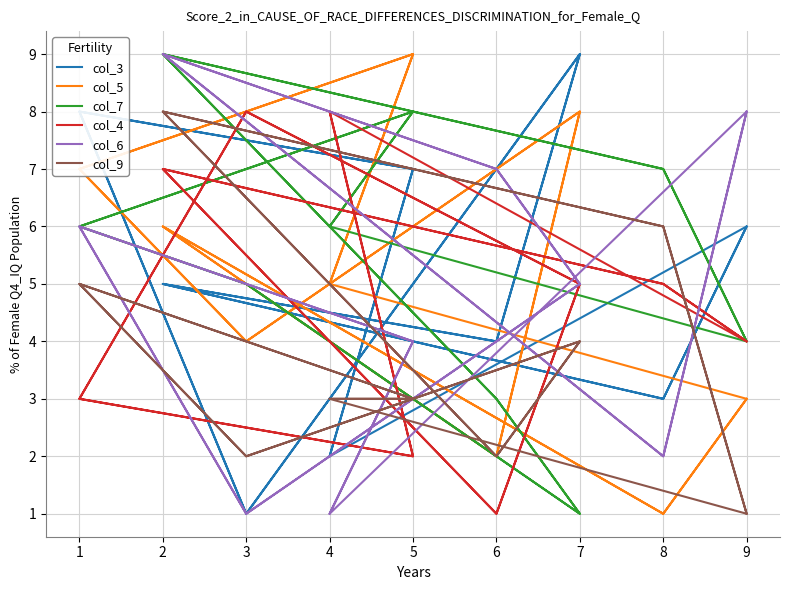

What is the value of the col_5 point at the 13th from the left?

4